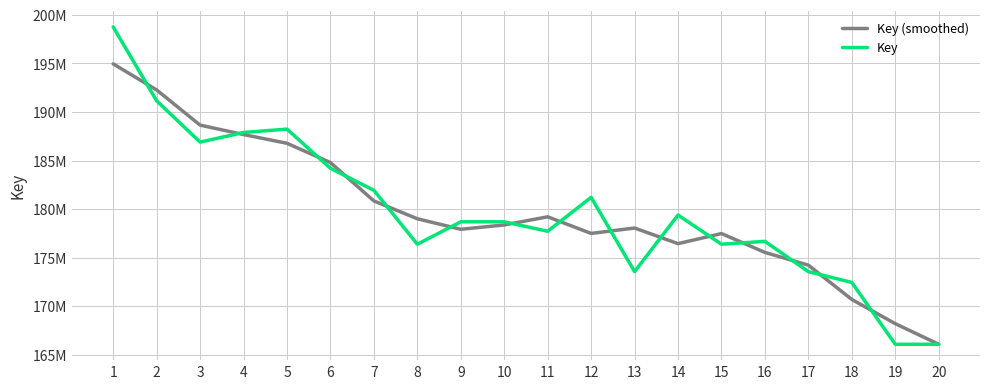

What are all the series names shown in the legend?

Key (smoothed), Key